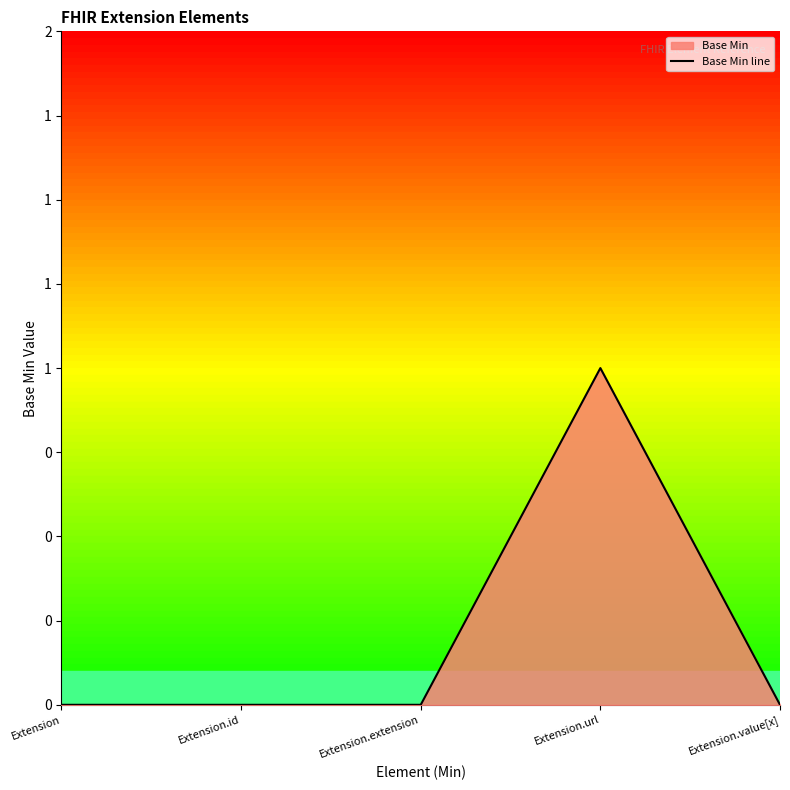

Where is the first local maximum?

Extension.url